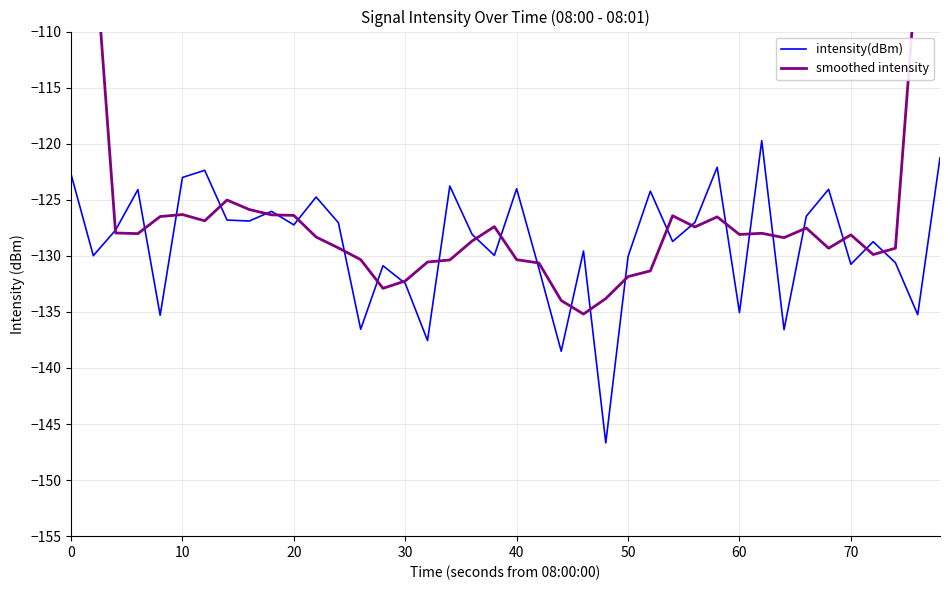

What is the minimum value for intensity(dBm)?

-146.7